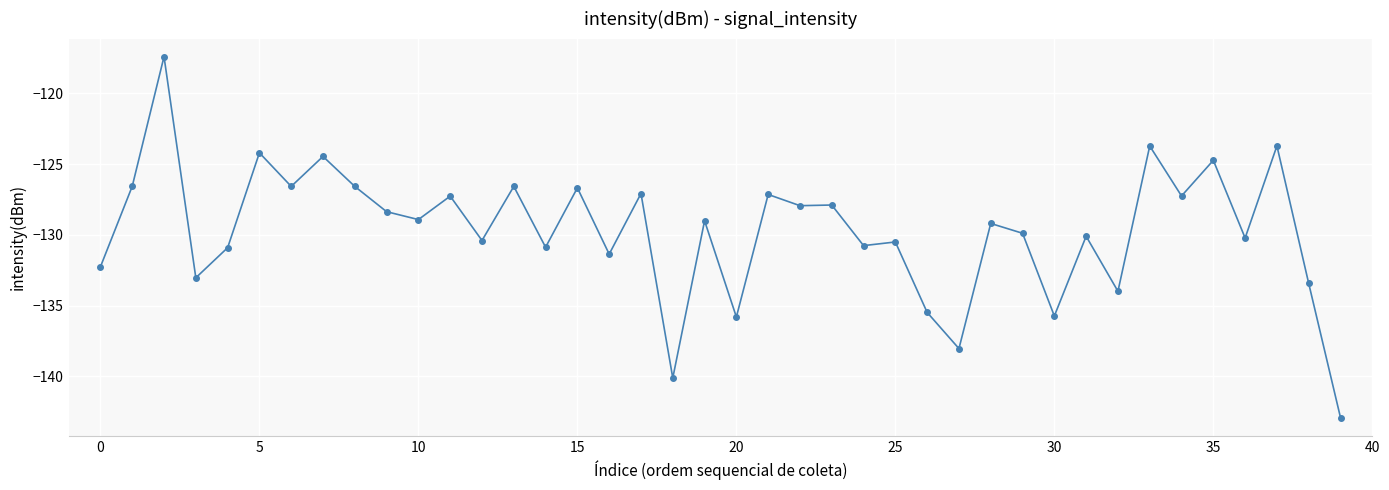

What is the smallest value displayed?

-142.9